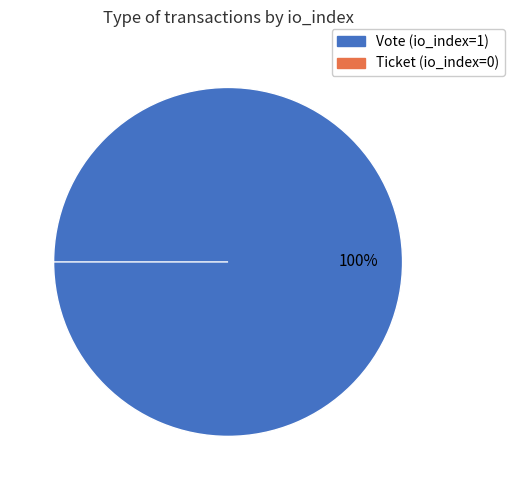

What is the smallest slice in the pie chart?

Ticket